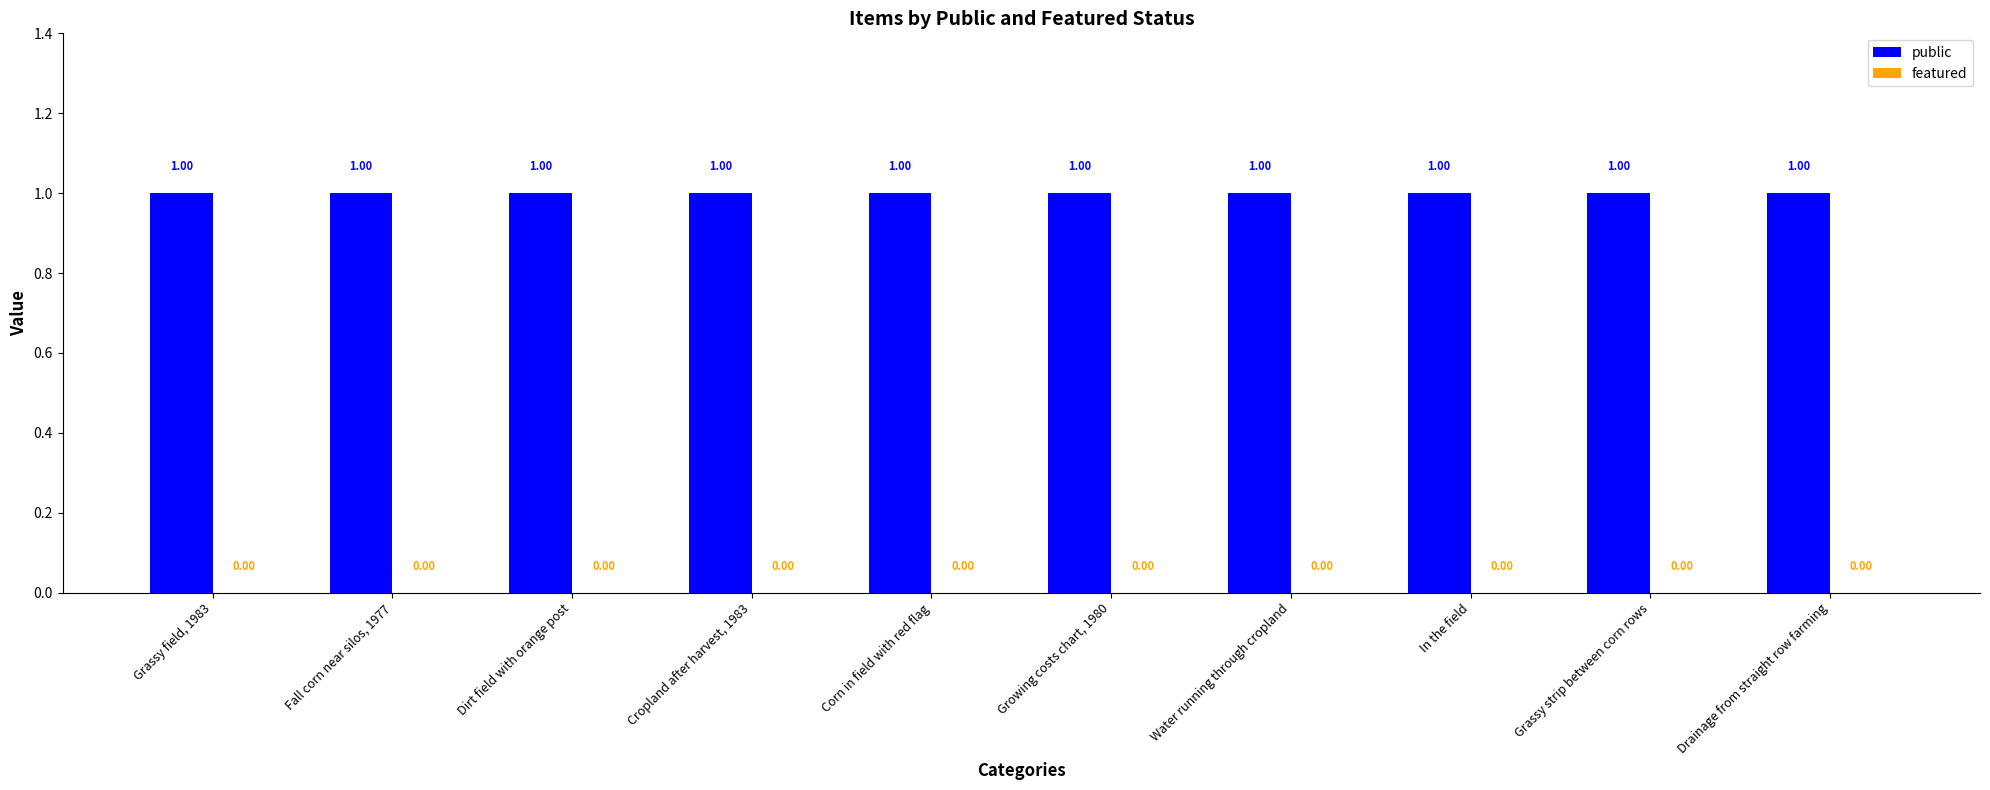

How many bars are there in each group?

2